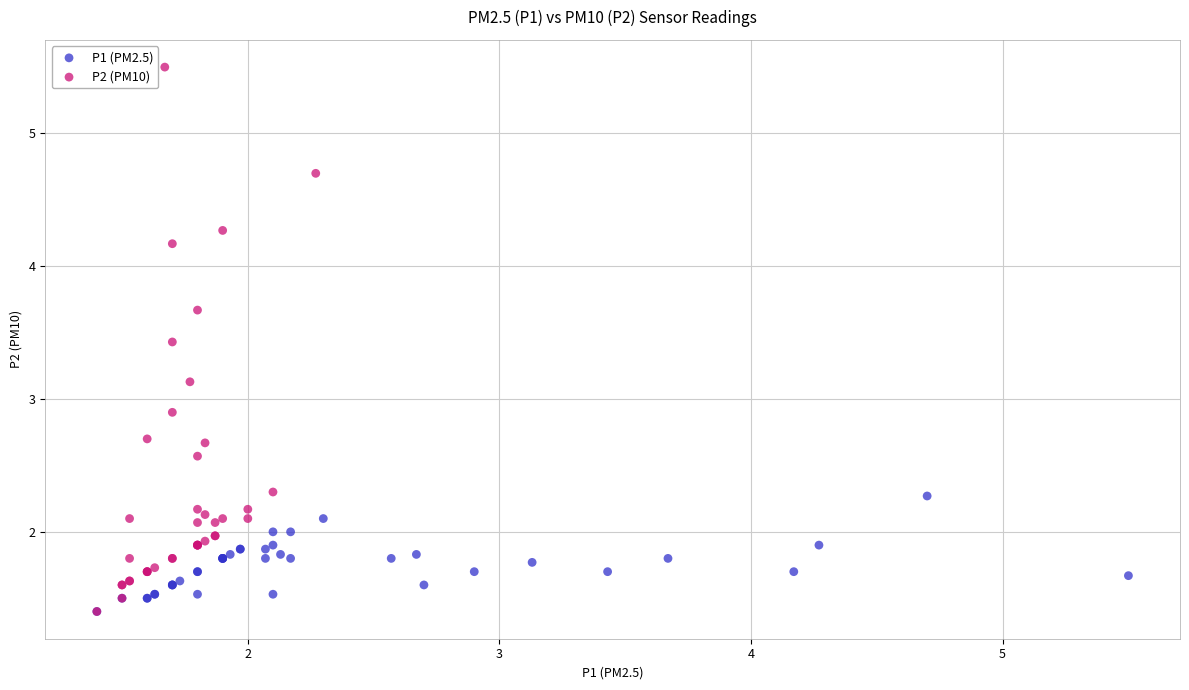

Which series has the widest spread of Y values?

P2 (PM10)